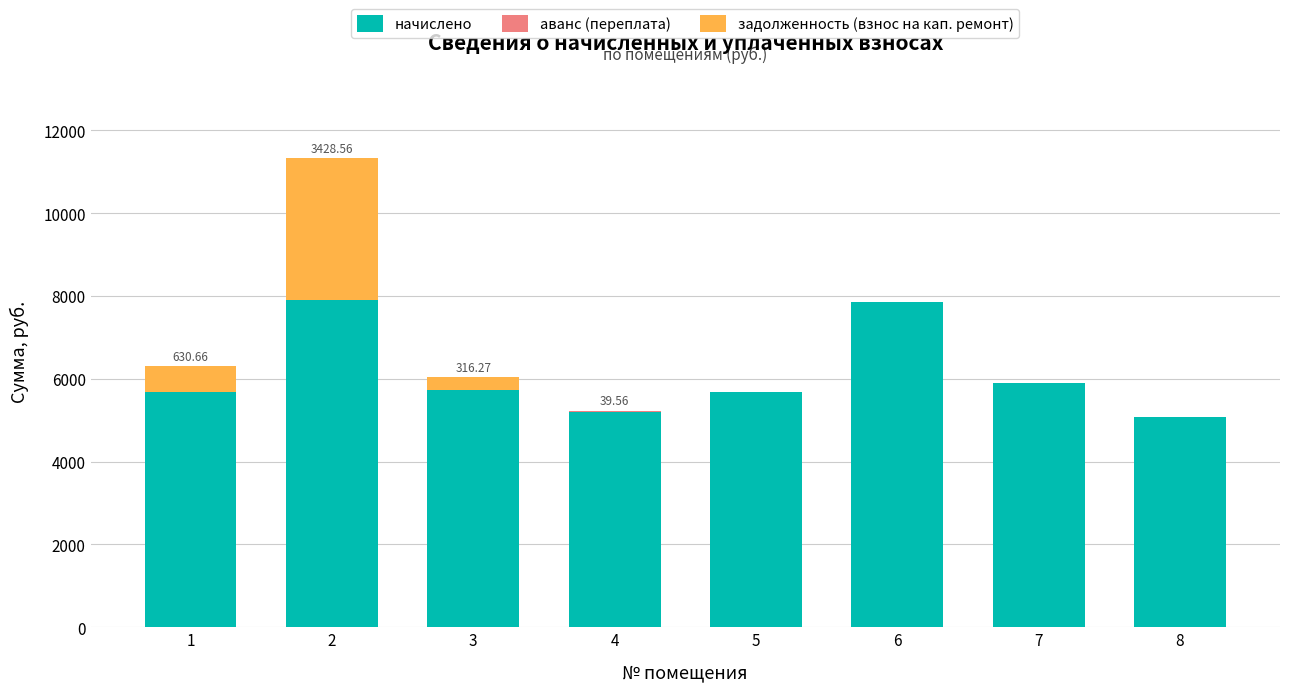

What is the total value across all series at 6?

7849.4